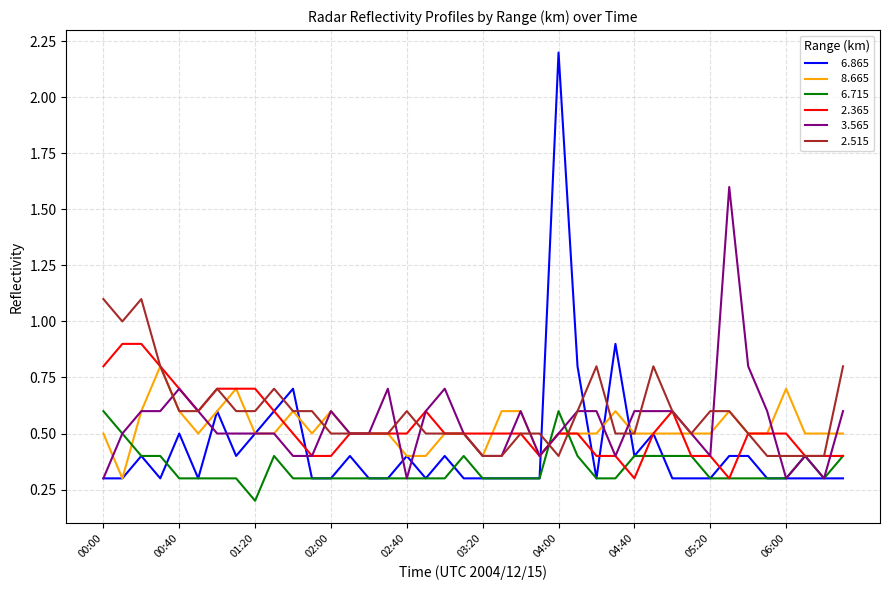

What is the greatest value displayed?

2.2